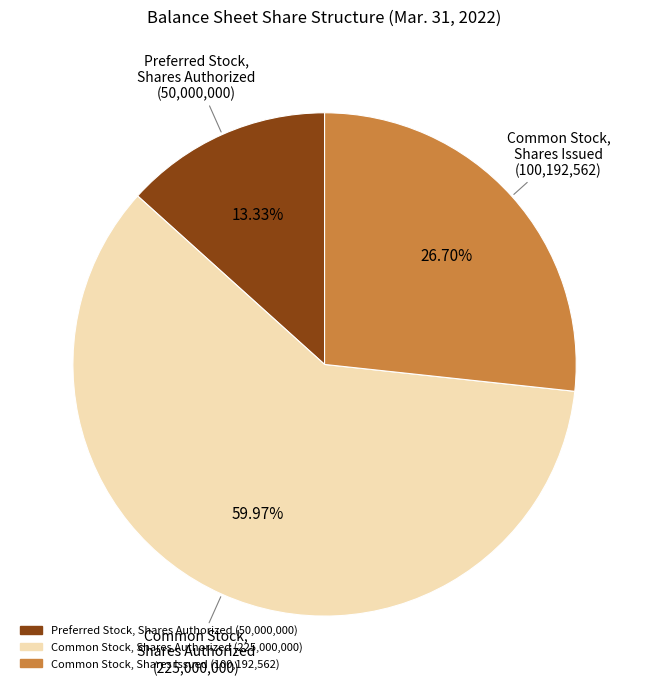

Is there any slice that represents more than half of the pie?

Yes